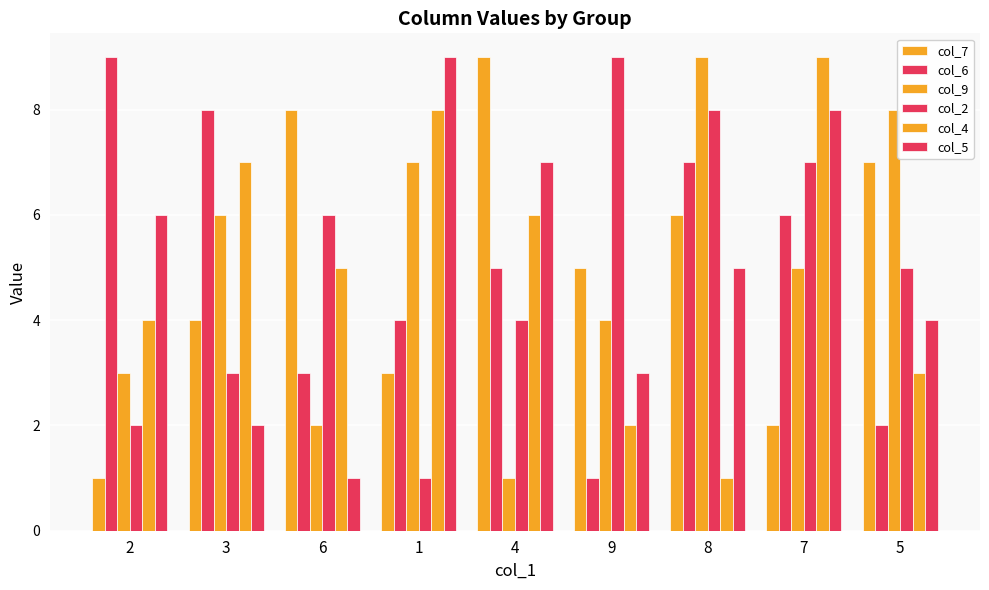

List the series in order of their peak value, highest first.

col_7, col_6, col_9, col_2, col_4, col_5